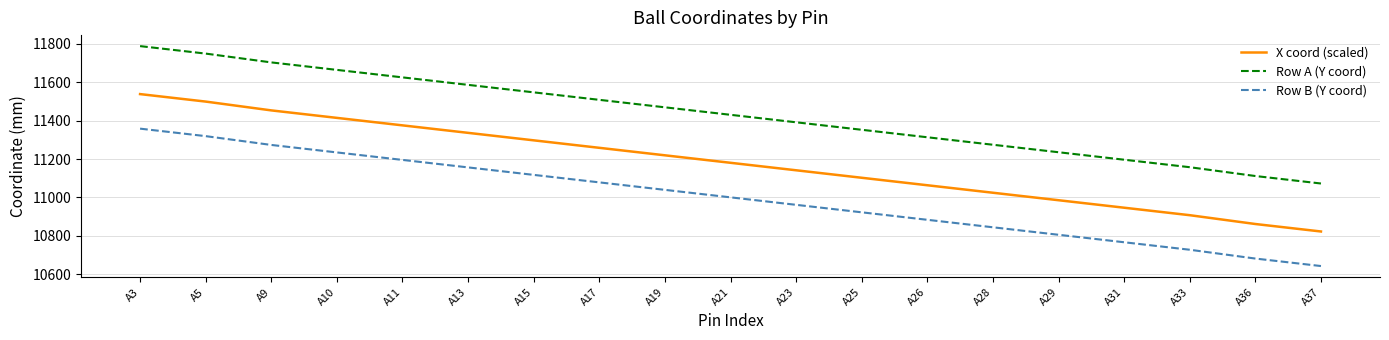

What are all the series names shown in the legend?

X coord (scaled), Row A (Y coord), Row B (Y coord)